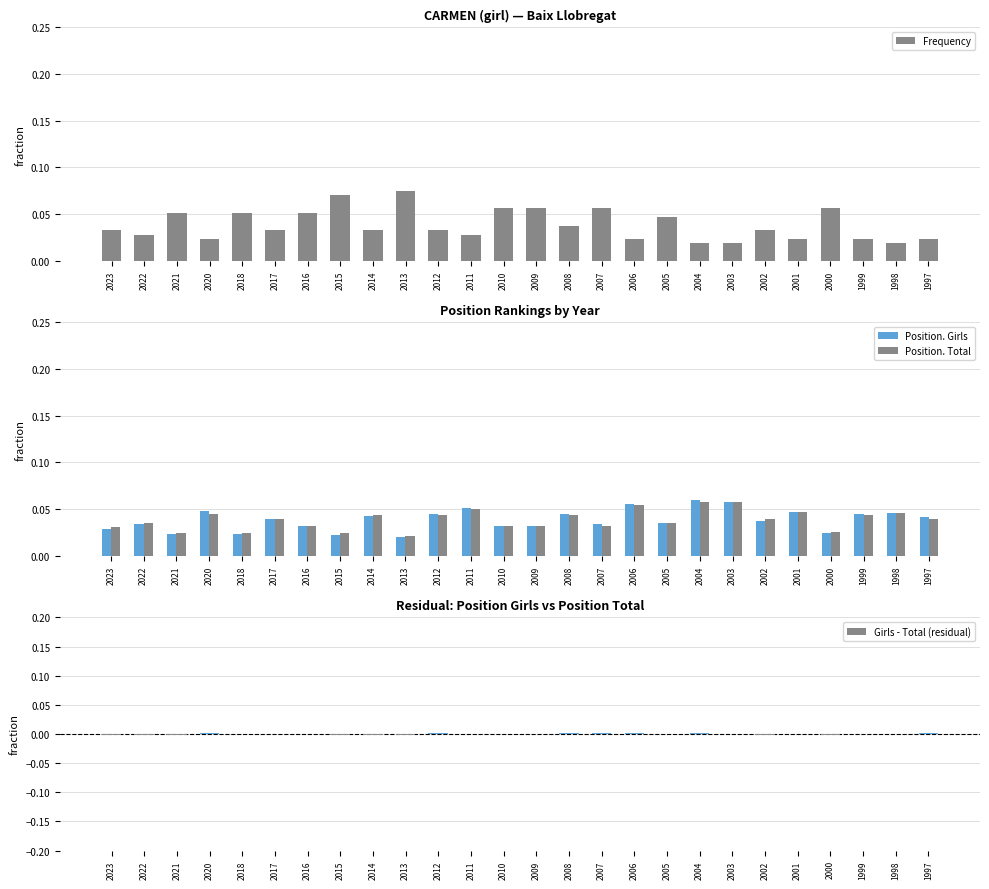

Reading right to left, list all the values displayed in this chart.

Frequency: 0.0	0.0	0.0	0.1	0.0	0.0	0.0	0.0	0.0	0.0	0.1	0.0	0.1	0.1	0.0	0.0	0.1	0.0	0.1	0.1	0.0	0.1	0.0	0.1	0.0	0.0
Position. Girls: 0.0	0.0	0.0	0.0	0.0	0.0	0.1	0.1	0.0	0.1	0.0	0.0	0.0	0.0	0.1	0.0	0.0	0.0	0.0	0.0	0.0	0.0	0.0	0.0	0.0	0.0
Position. Total: 0.0	0.0	0.0	0.0	0.0	0.0	0.1	0.1	0.0	0.1	0.0	0.0	0.0	0.0	0.1	0.0	0.0	0.0	0.0	0.0	0.0	0.0	0.0	0.0	0.0	0.0
Girls - Total (residual): 0.0	-0.0	0.0	-0.0	-0.0	-0.0	0.0	0.0	0.0	0.0	0.0	0.0	0.0	0.0	0.0	0.0	-0.0	-0.0	-0.0	0.0	0.0	-0.0	0.0	-0.0	-0.0	-0.0